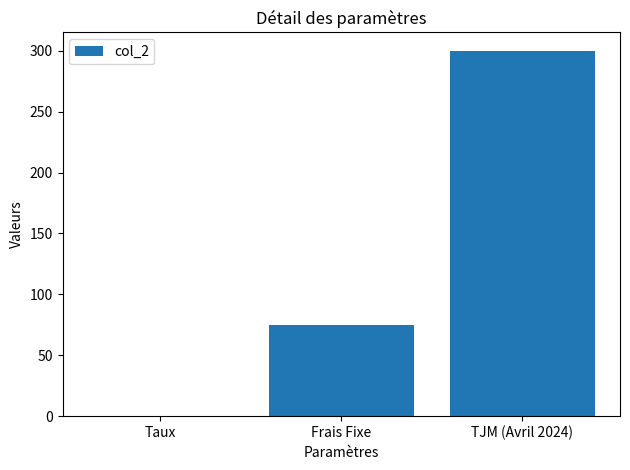

Does the chart contain stacked bars?

No